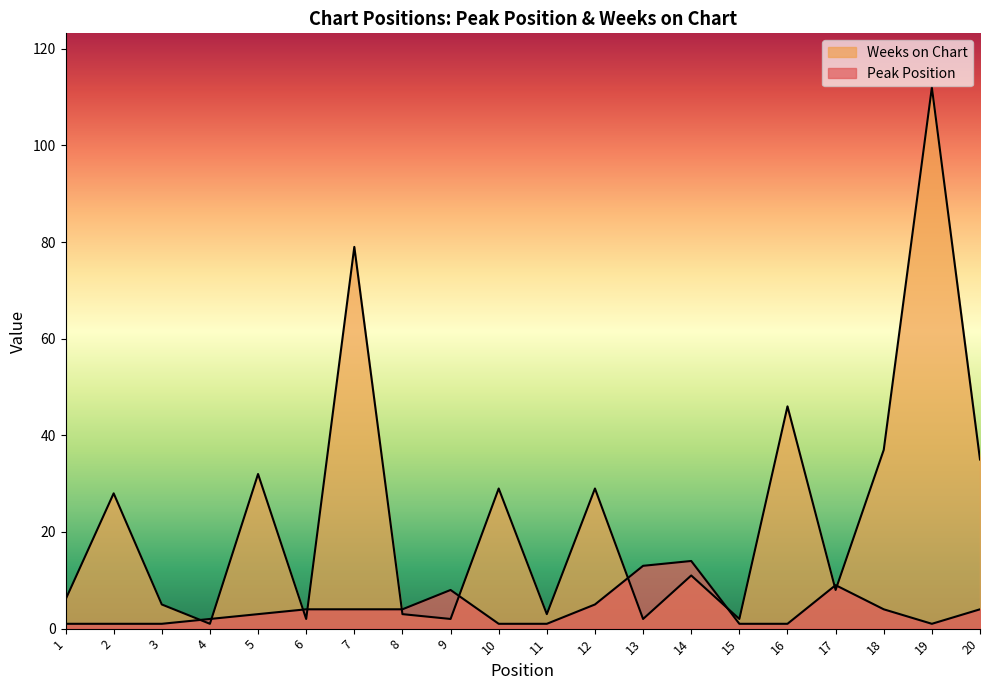

List the series in order of their overall mean, lowest first.

Peak Position, Weeks on Chart